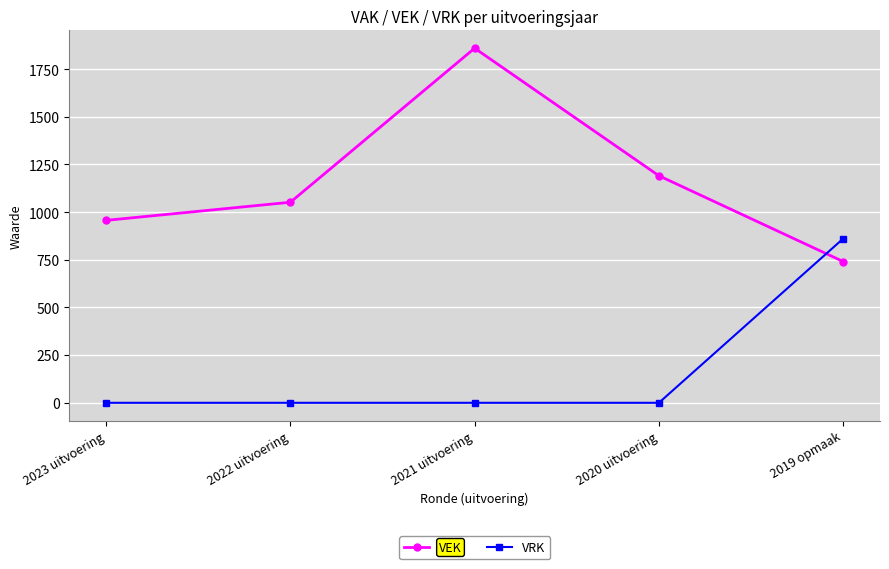

How many lines are shown in the chart?

2